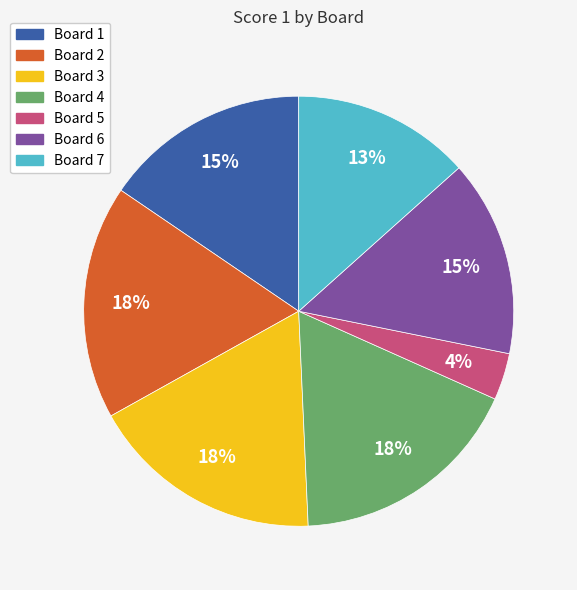

To the nearest percent, what is the combined percentage of Board 3 and Board 7?

31%